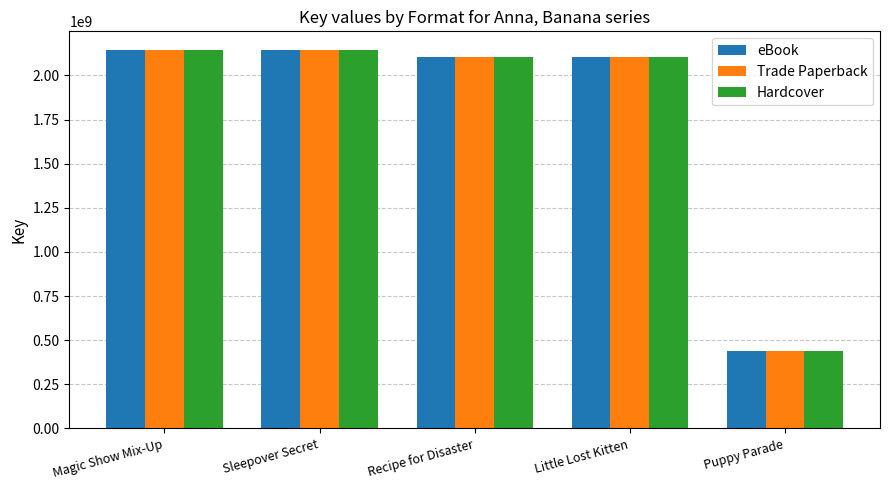

What is the lowest value of the eBook series?

441282523